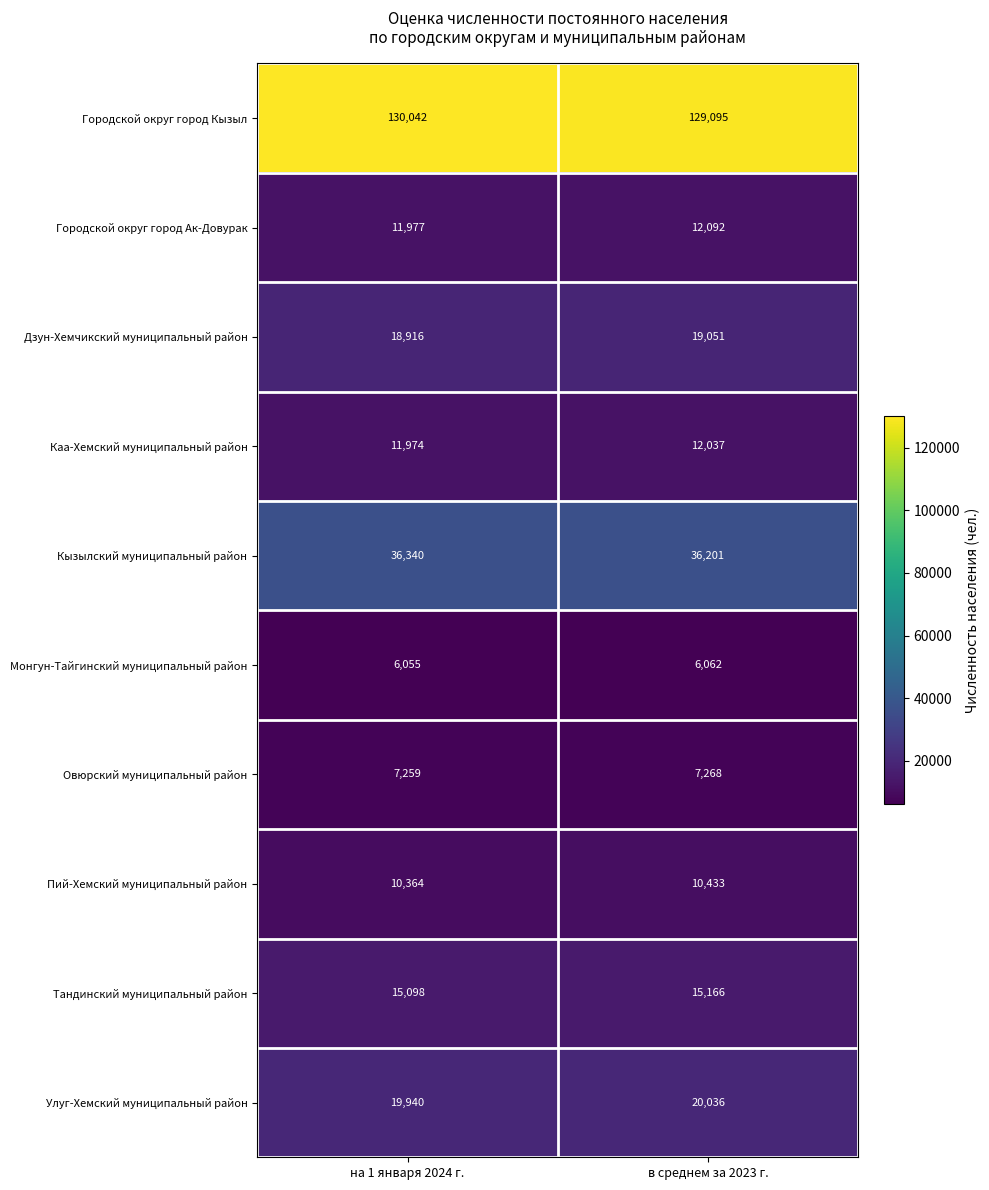

Rank the series at в среднем за 2023 г. from lowest to highest value.

Монгун-Тайгинский муниципальный район, Овюрский муниципальный район, Пий-Хемский муниципальный район, Каа-Хемский муниципальный район, Городской округ город Ак-Довурак, Тандинский муниципальный район, Дзун-Хемчикский муниципальный район, Улуг-Хемский муниципальный район, Кызылский муниципальный район, Городской округ город Кызыл